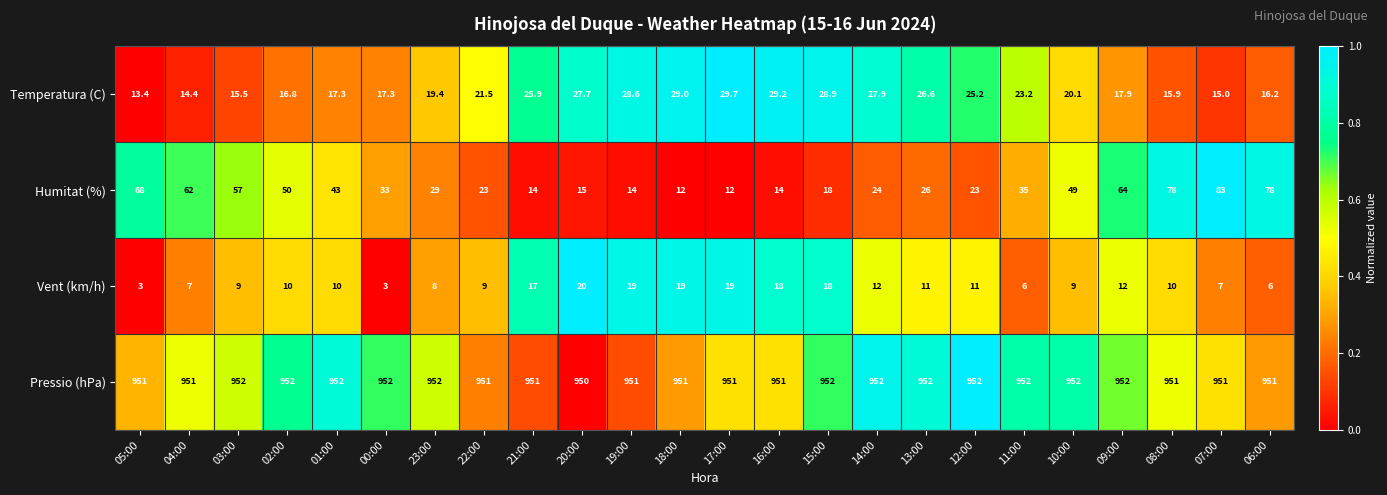

What is the approximate value of Temperatura (C) at 03:00?

15.5